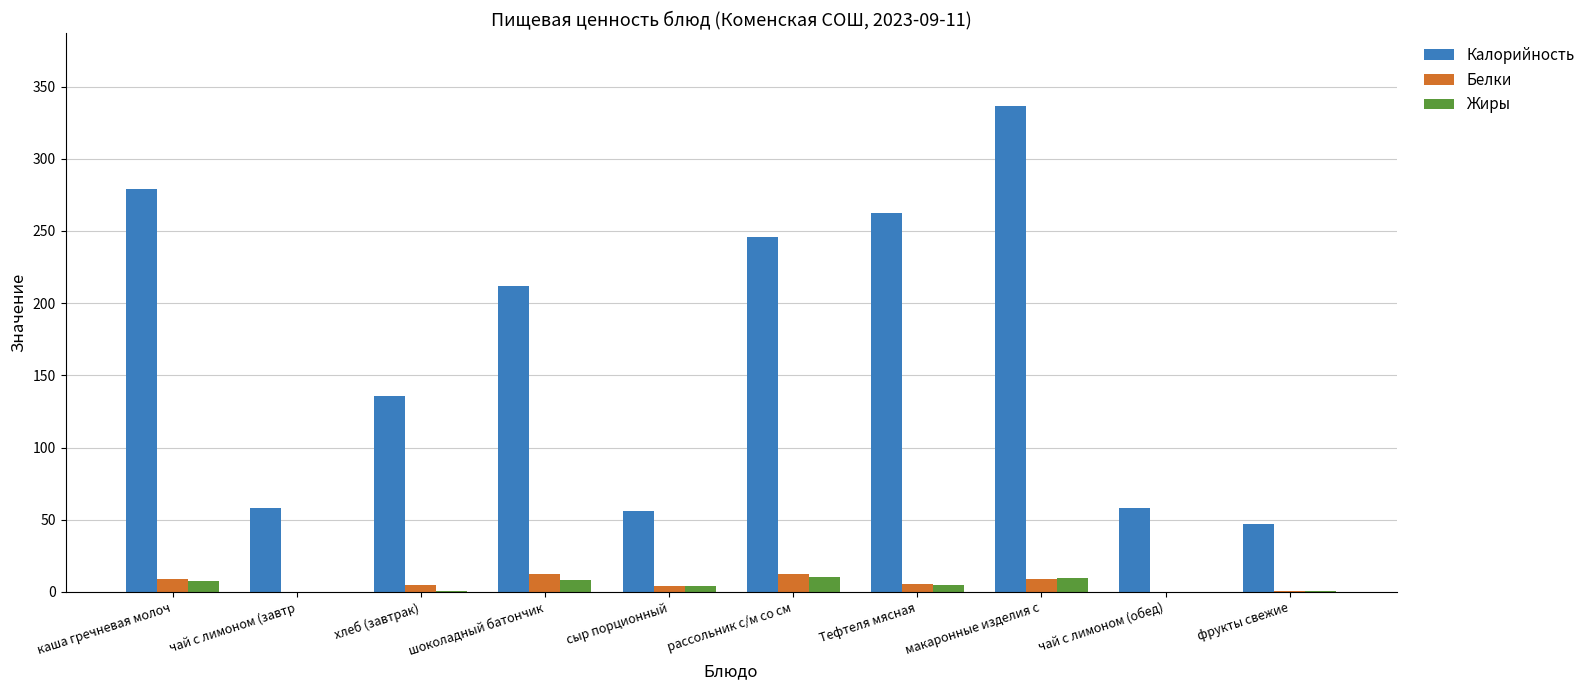

What is the approximate value of Белки at каша гречневая молоч?

8.7